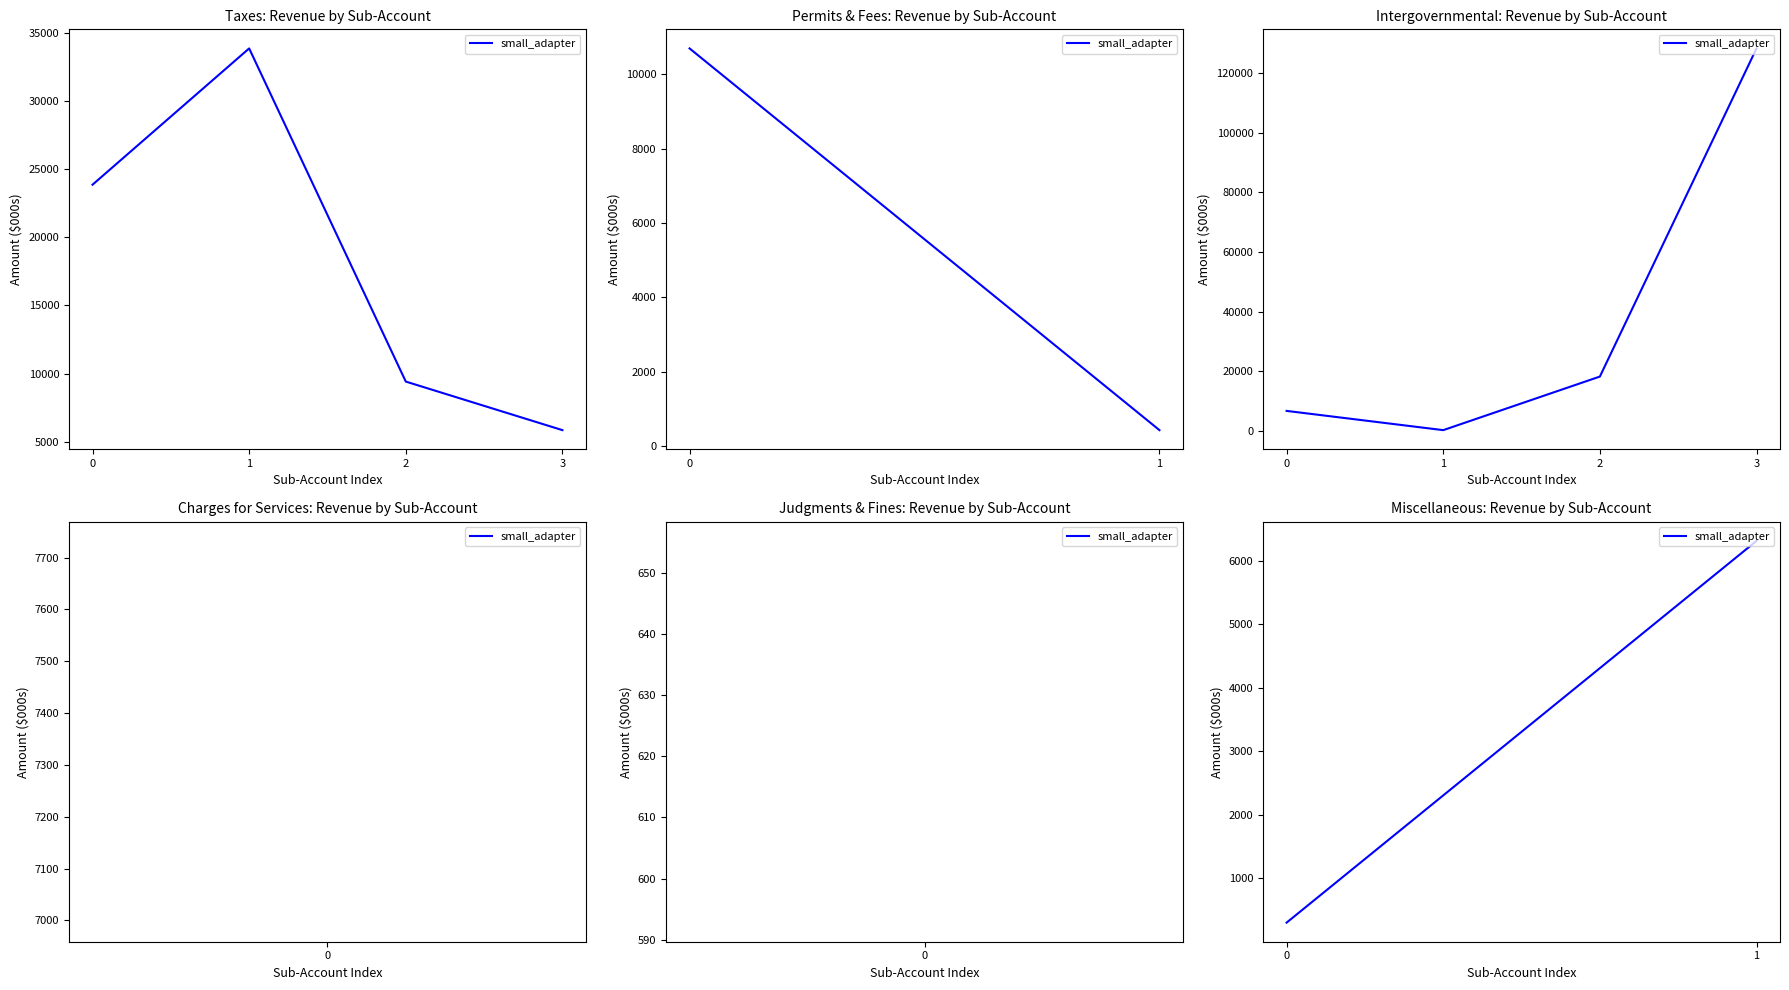

Is it true that the value at 1 is 8424?

False